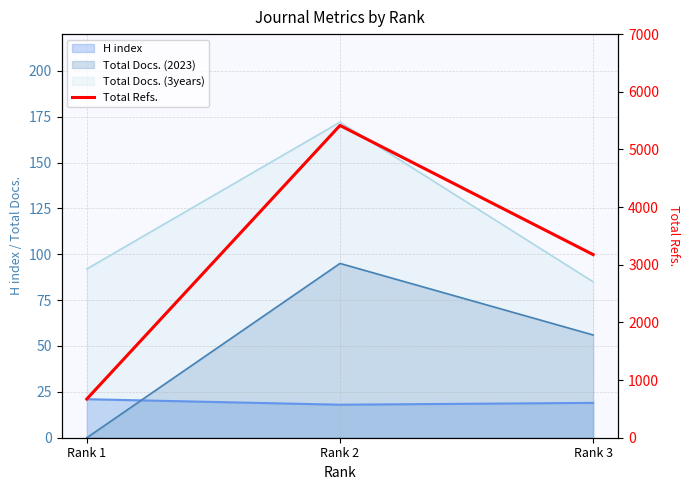

How many values are between 672 and 5416?

3